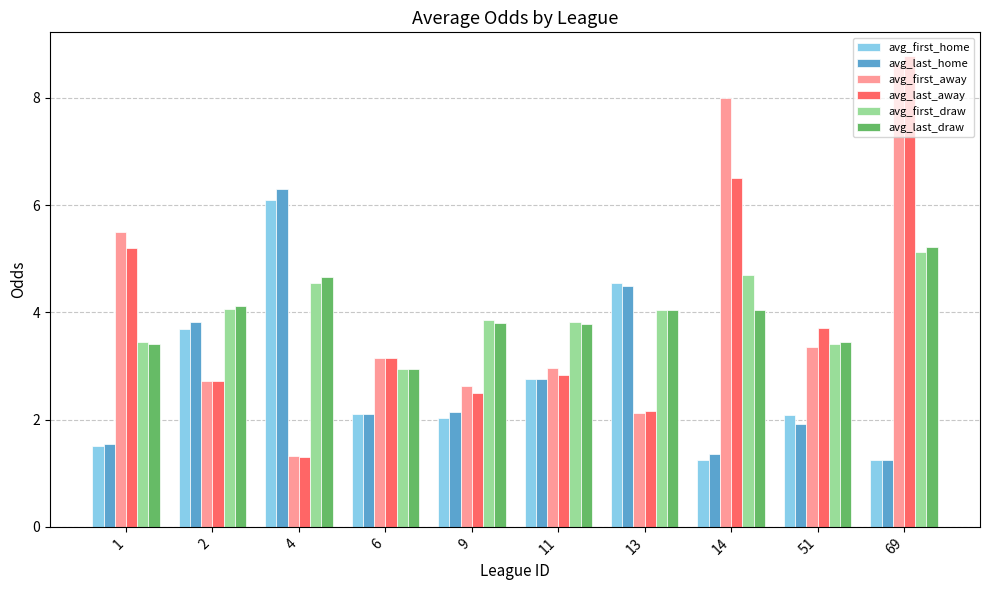

At which category is the sum across all series the highest?

69